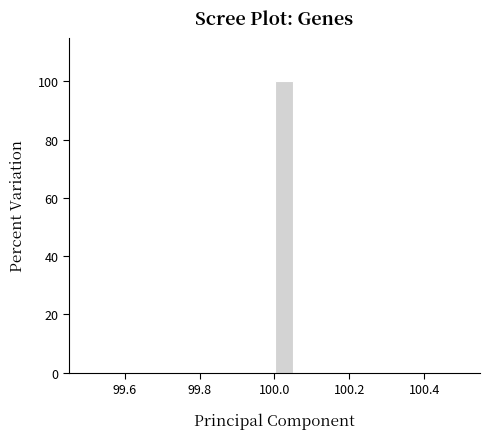

Around what value on the x-axis is the tallest bar? Give the approximate position of its centre, as read against the axis.

100.02